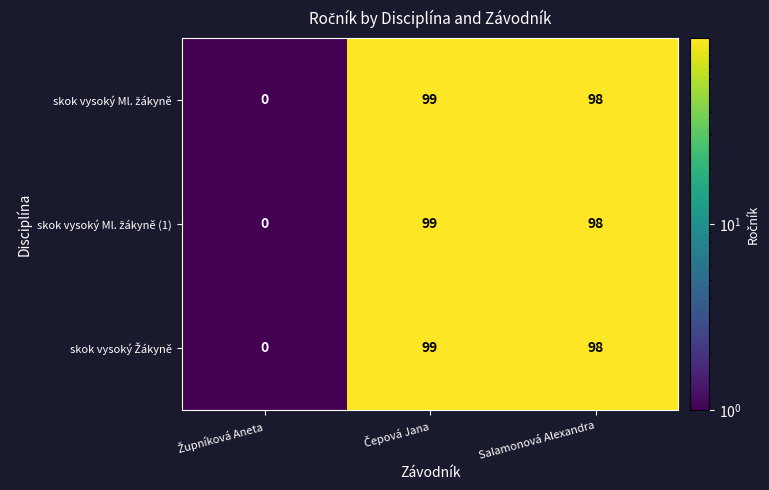

What is the greatest value displayed?

99